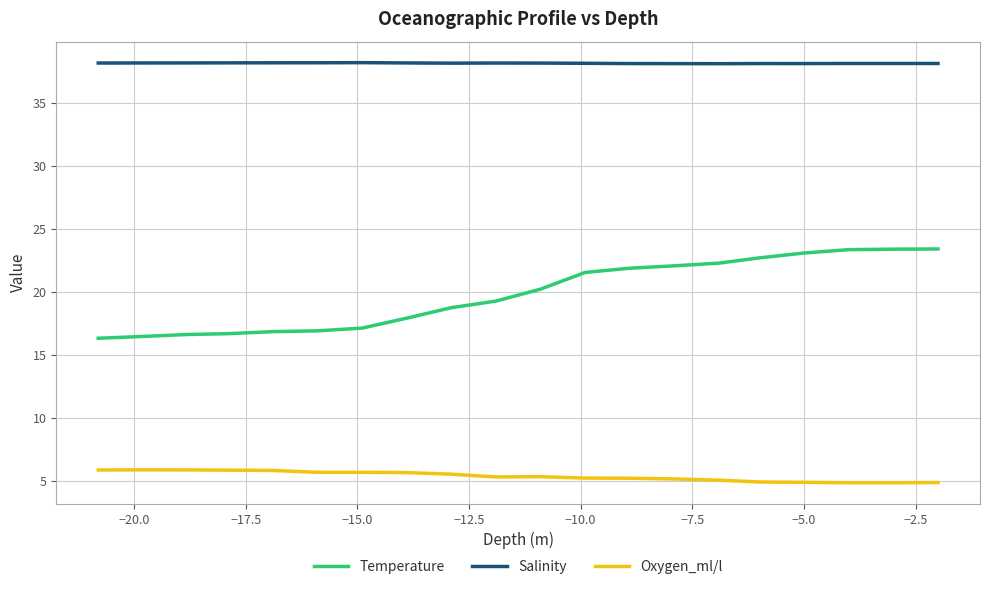

How many lines are shown in the chart?

3